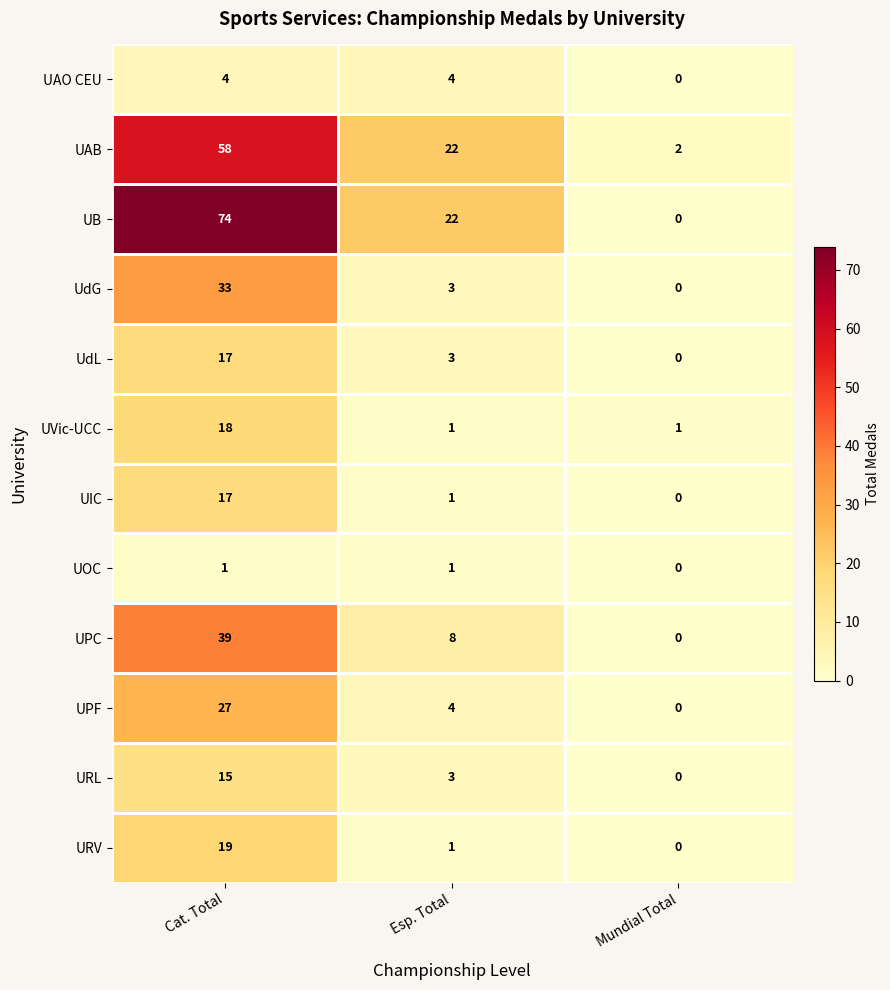

Rank the categories by UPC value from highest to lowest.

Cat. Total, Esp. Total, Mundial Total